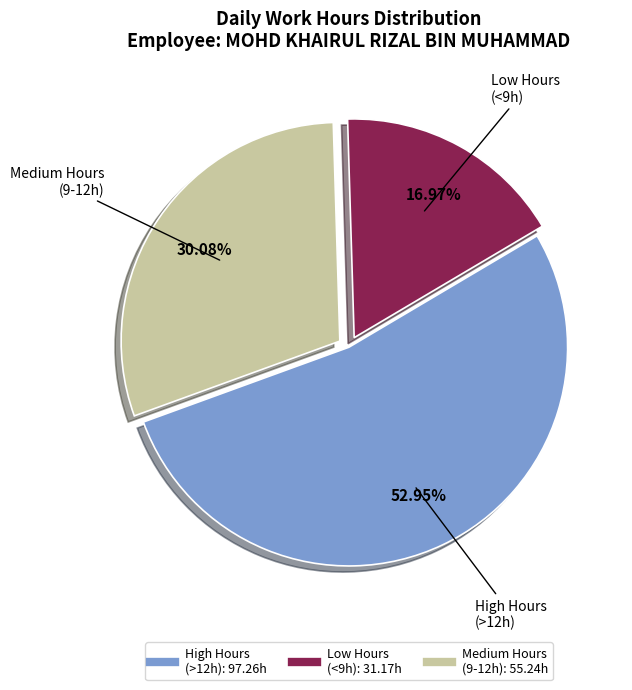

Does any single category account for the majority?

Yes